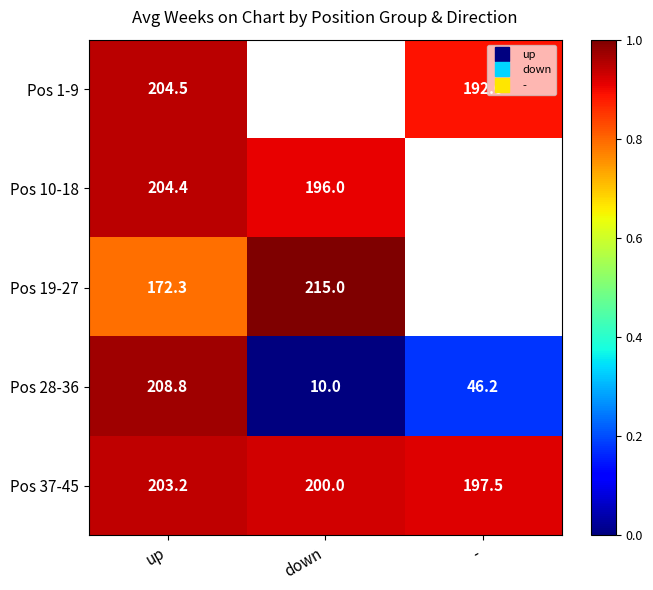

True or false: Pos 37-45 has a value of 0.9 at up.

True